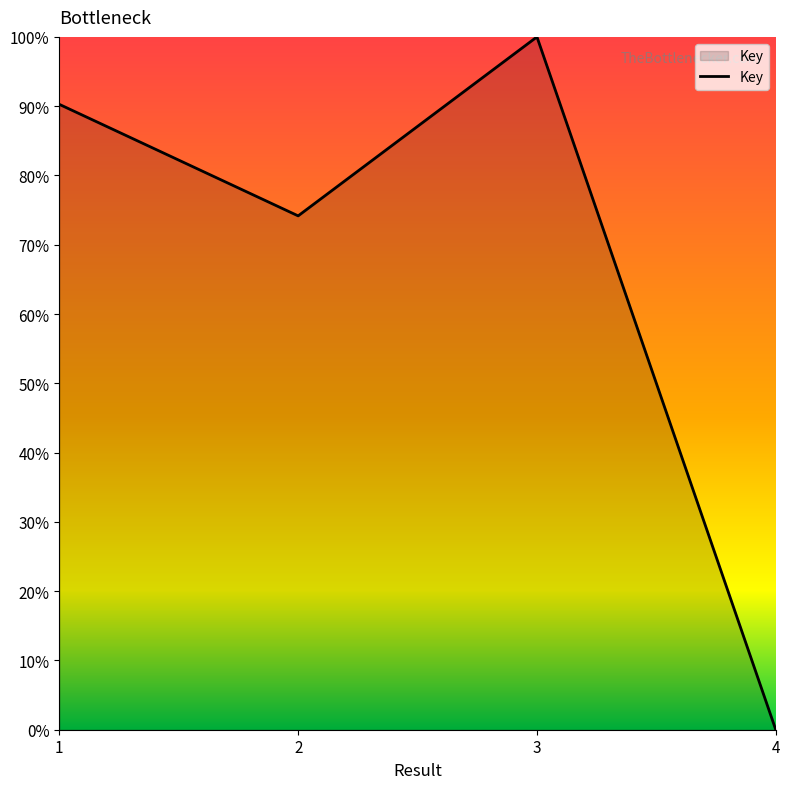

Does the chart display data point markers on the line(s)?

No